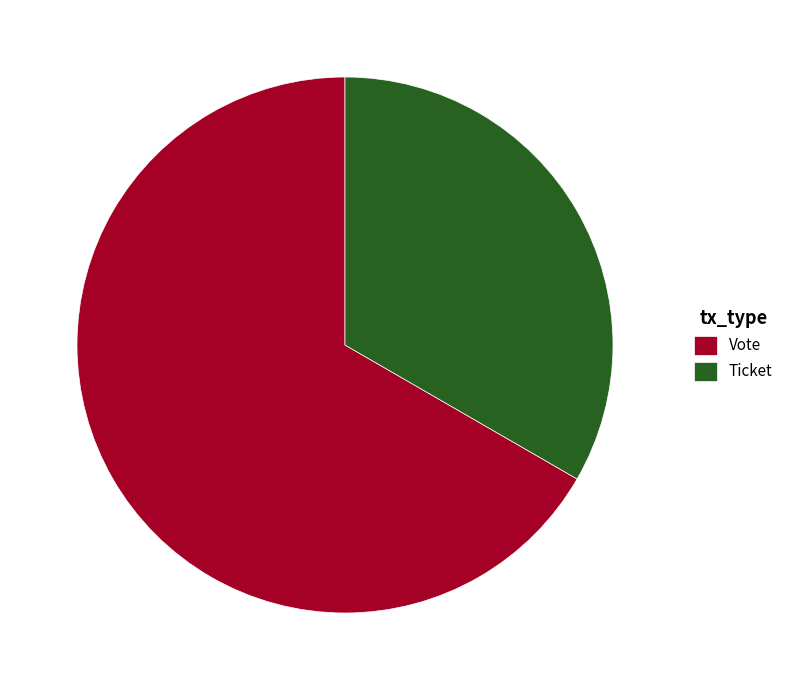

What is the majority slice?

Vote